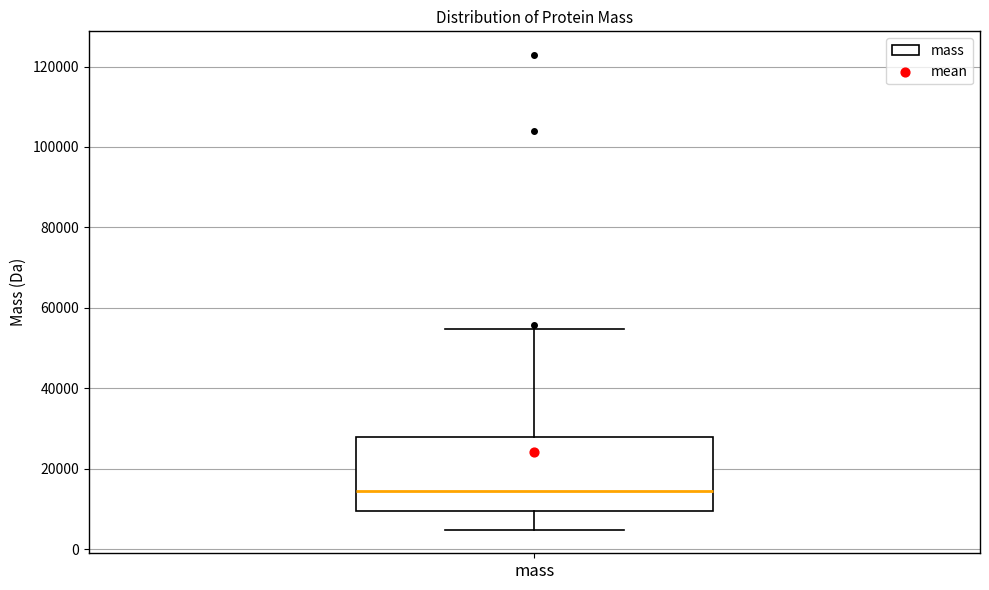

Where does the median line of the box for mass sit on the y-axis? The values are not printed on the chart, so give them approximately, as read against the axis.

14000